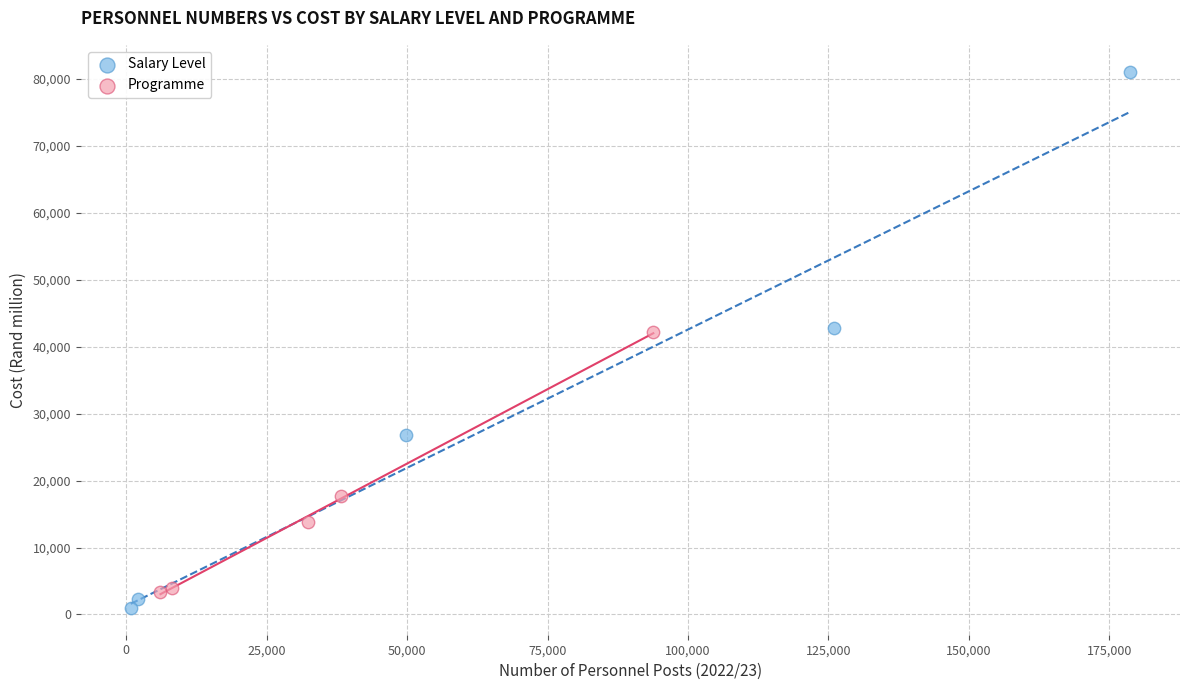

Which series contains the highest Y value?

Salary Level